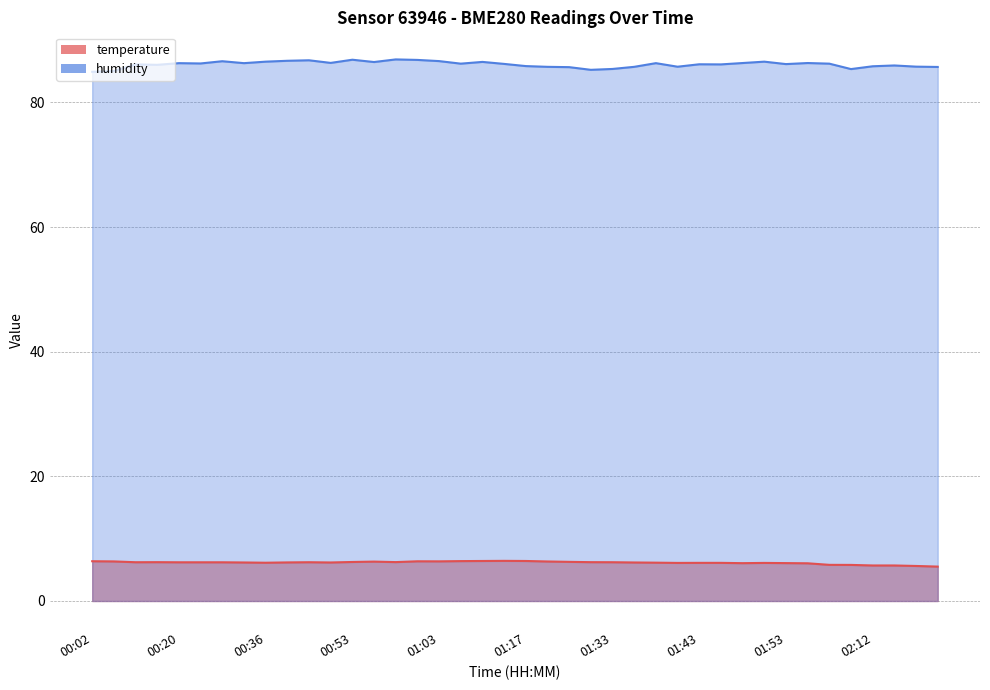

At which label does temperature reach its peak?

01:12